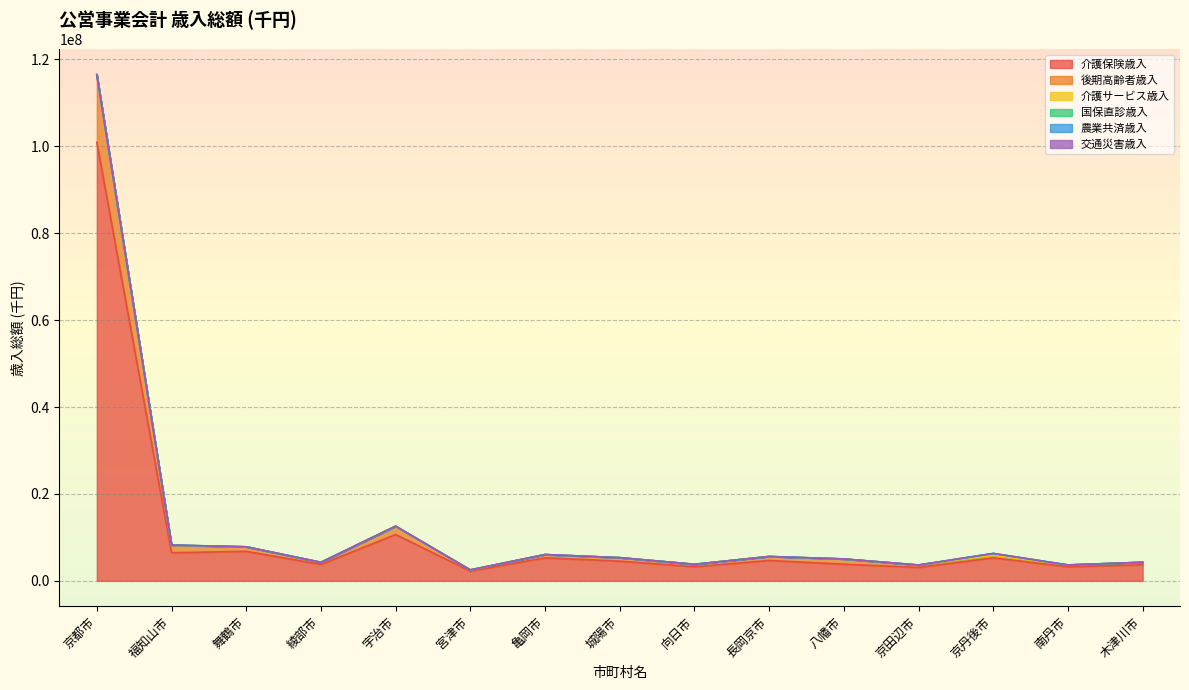

How many interior local peaks does the 後期高齢者歳入 series have?

4